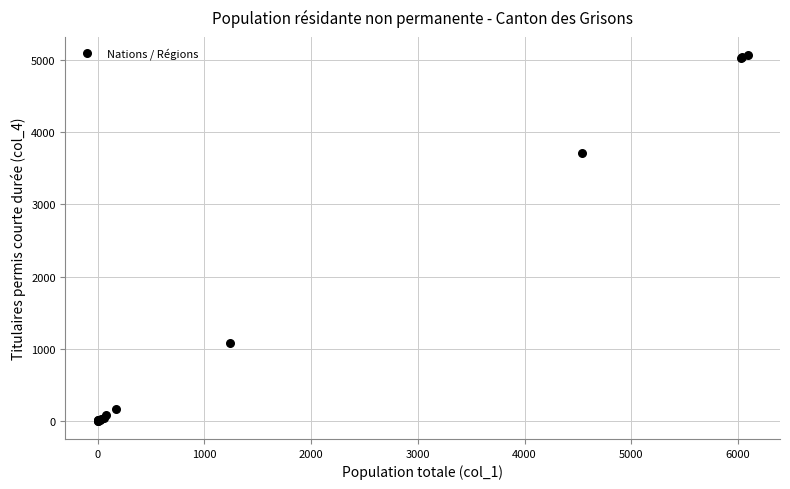

What Y value in the scatter plot is closest to 2535?

3717